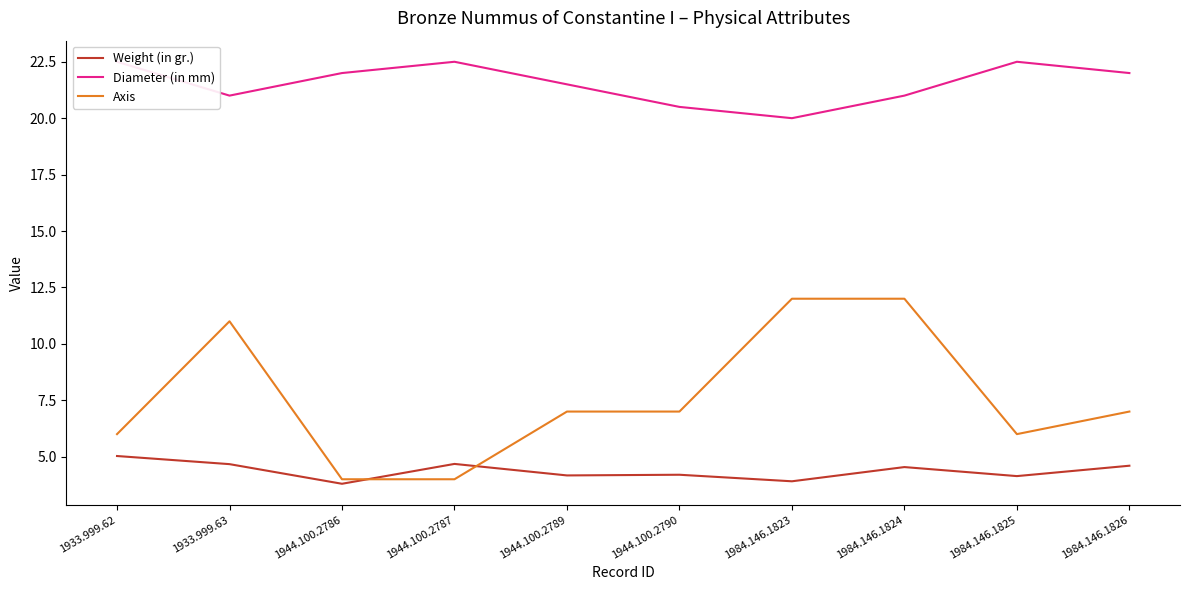

Between 1933.999.63 and 1984.146.1825, which series saw the biggest shift?

Axis